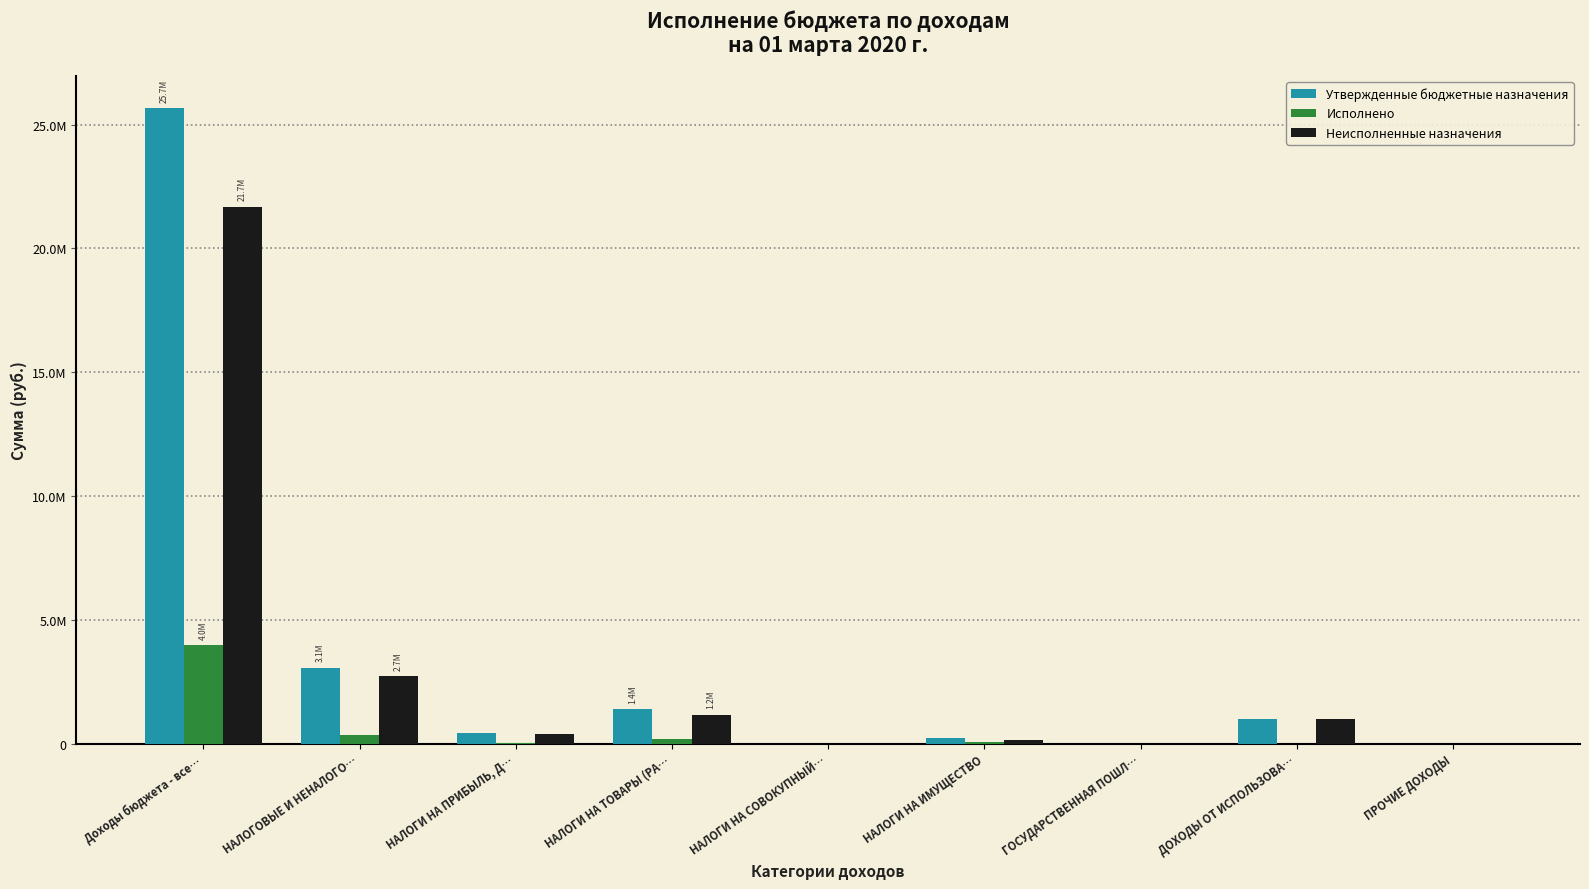

What are all the series names shown in the legend?

Утвержденные бюджетные назначения, Исполнено, Неисполненные назначения